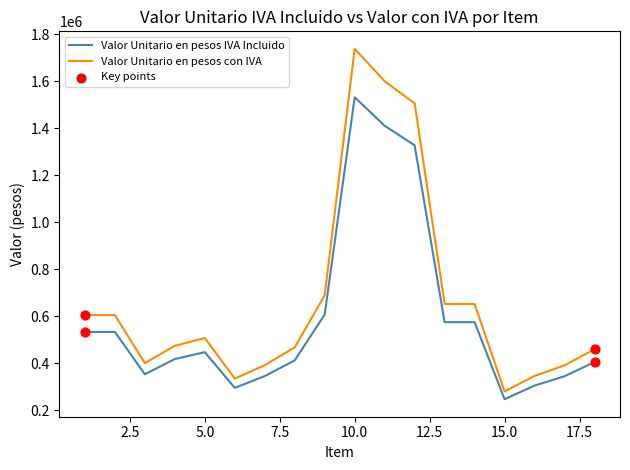

Which series has the widest spread of values?

Valor Unitario en pesos con IVA